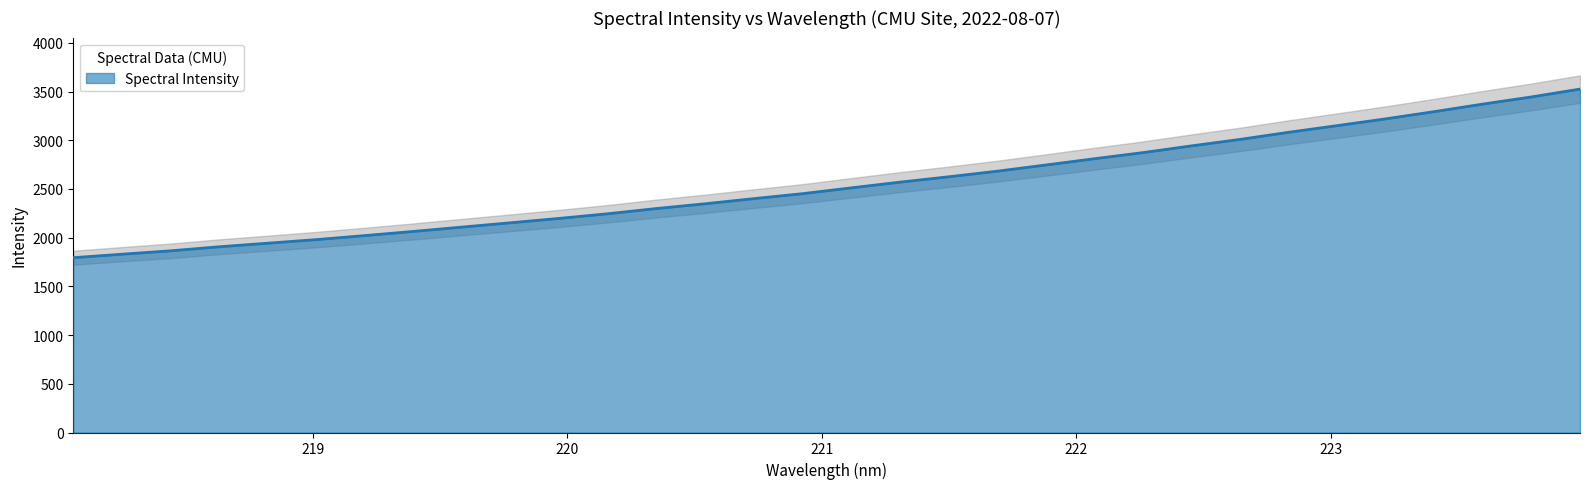

What is the sum of all values?

81477.5